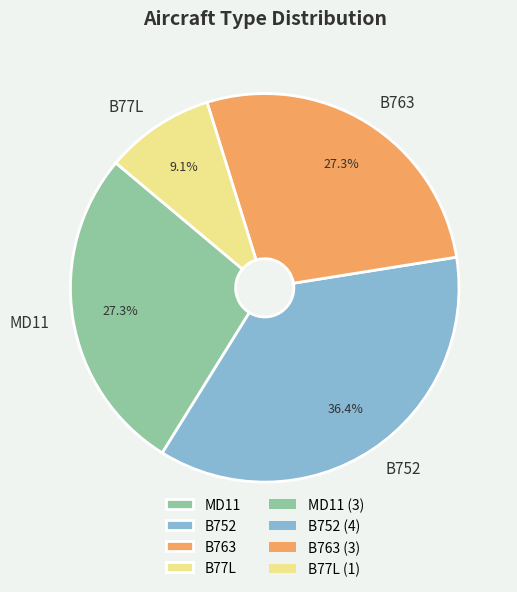

How much of the chart is everything except B752?

63.6%